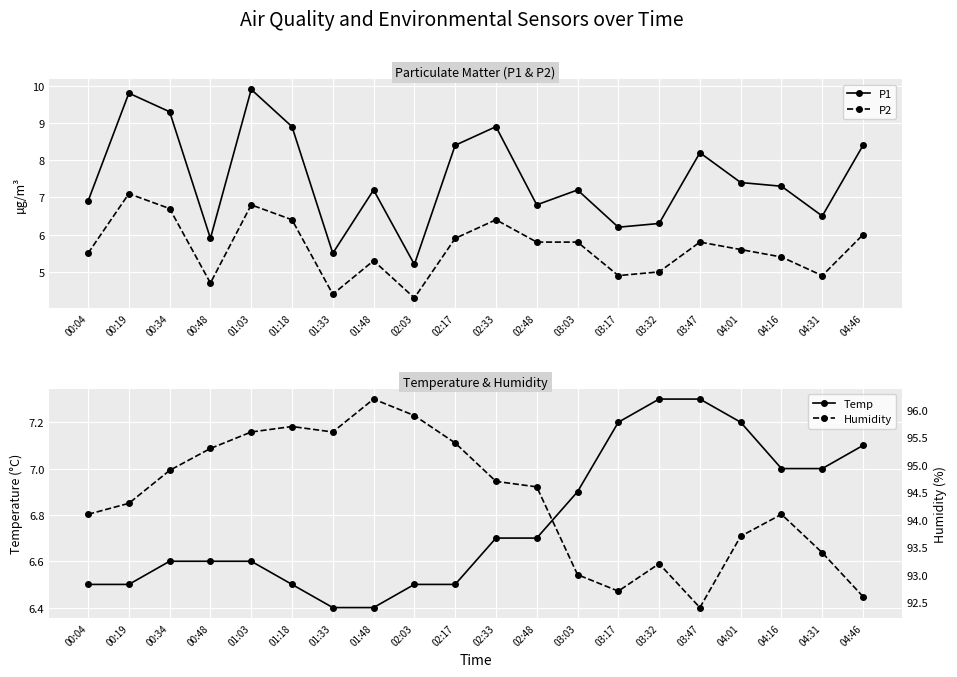

True or false: Temp and P2 cross at least once.

True